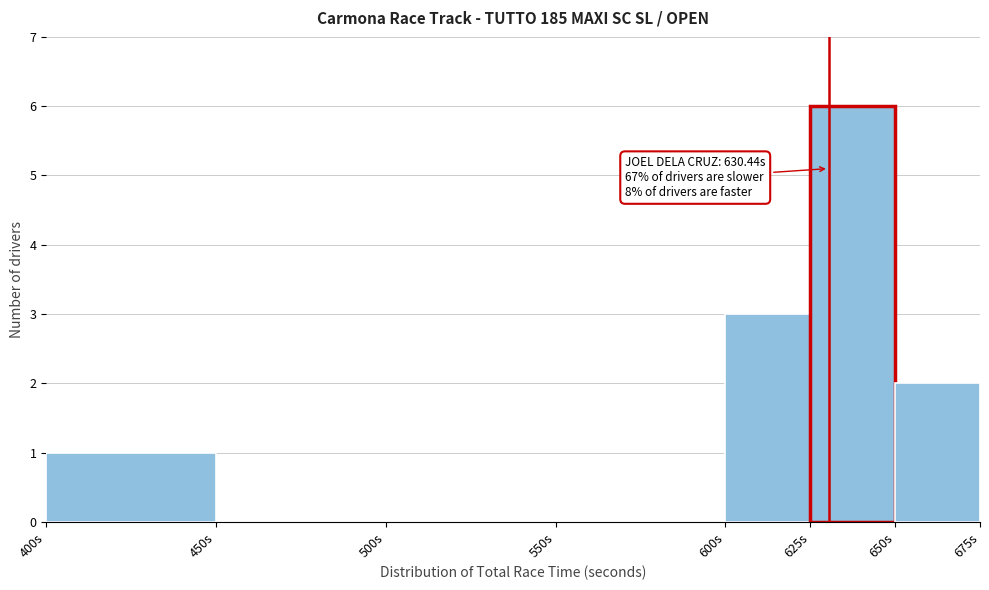

Which range on the x-axis has the tallest bar?

625 to 650